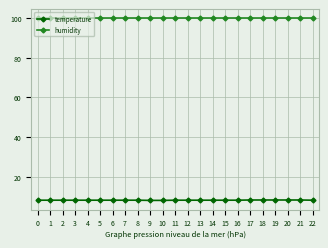

At 4, list the series in order from largest to smallest.

humidity, temperature